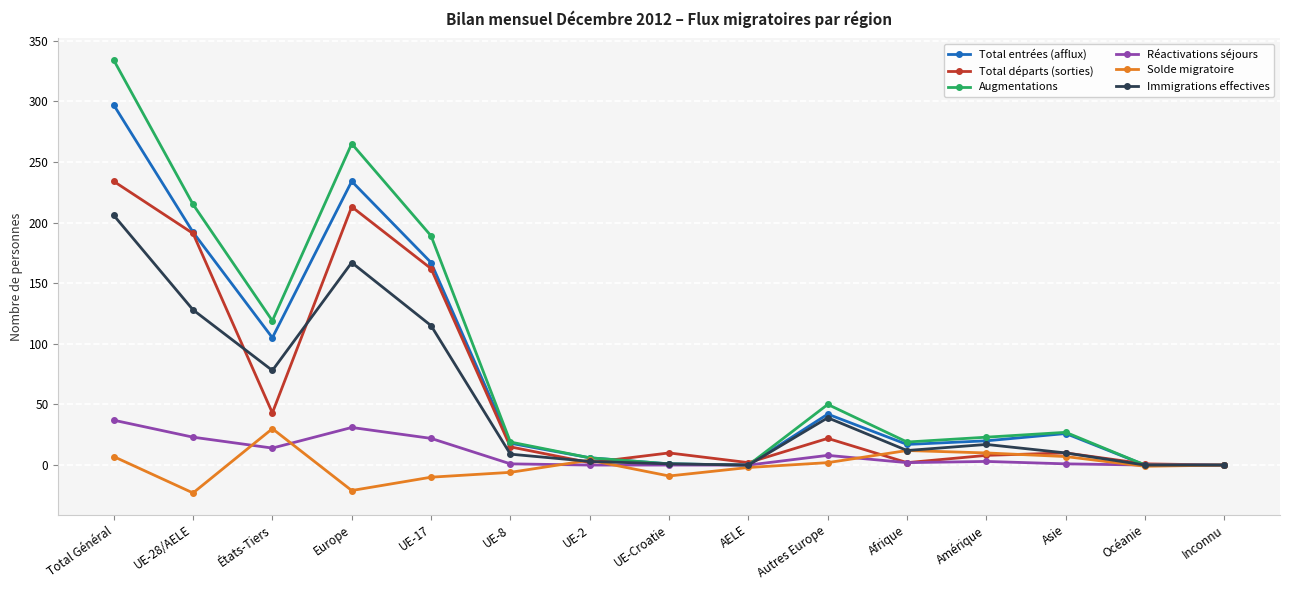

Is the value of Augmentations at UE-17 greater than the value of Solde migratoire at Asie?

Yes